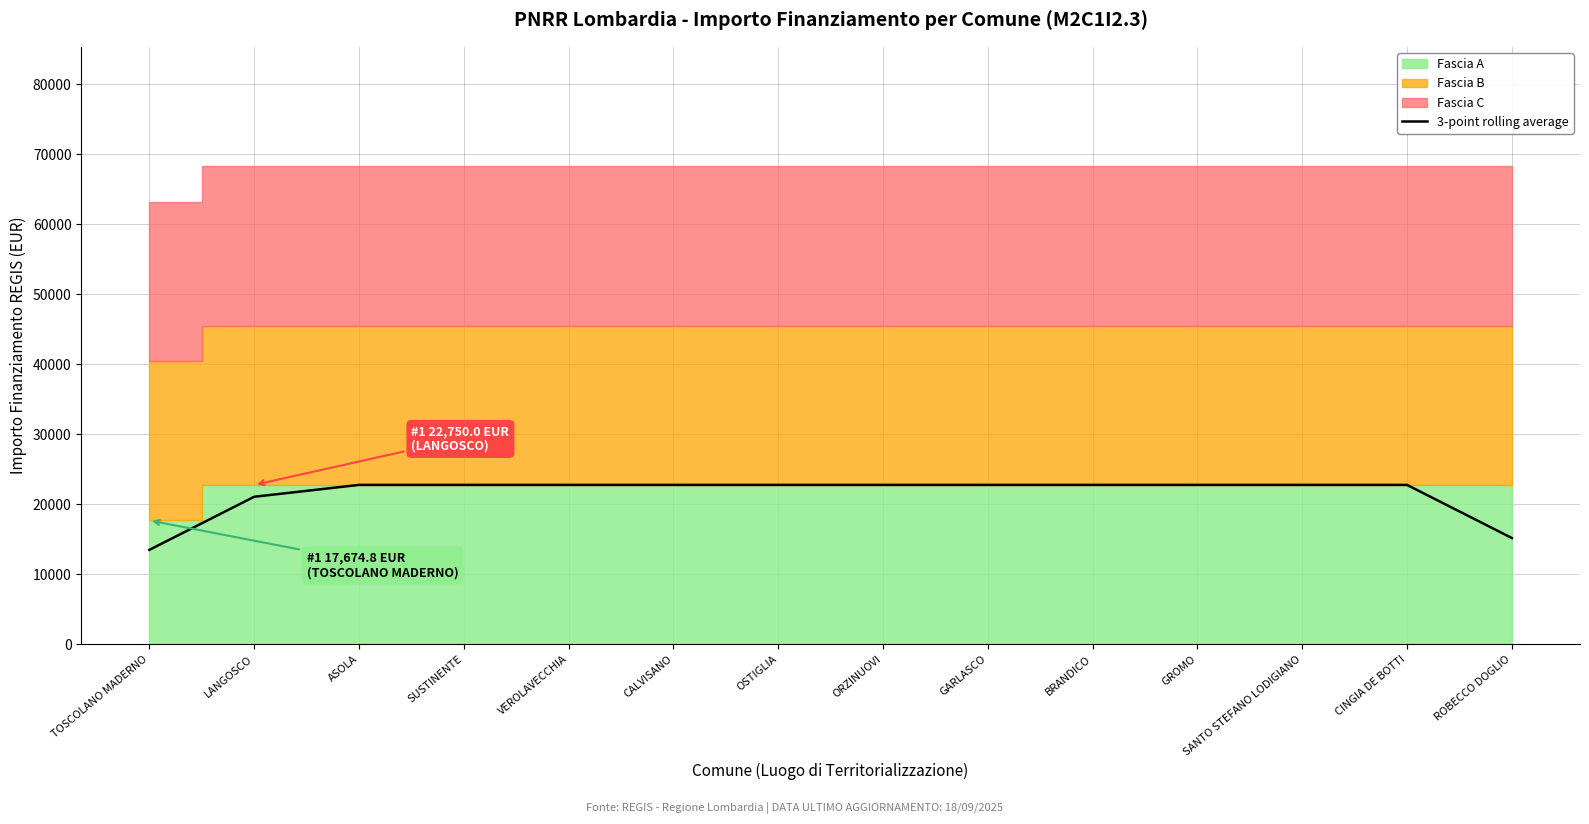

Is it true that the value at OSTIGLIA is 22750.0?

True